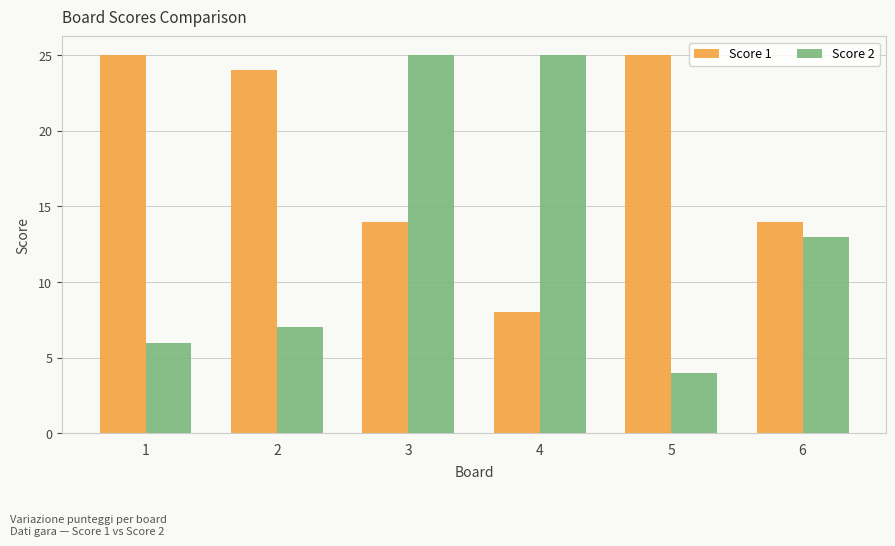

How many distinct data groups are displayed?

2